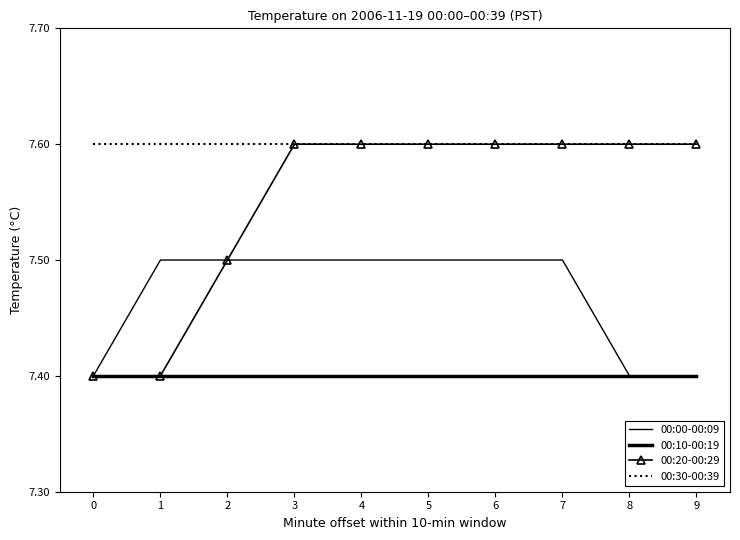

How many distinct data groups are displayed?

4